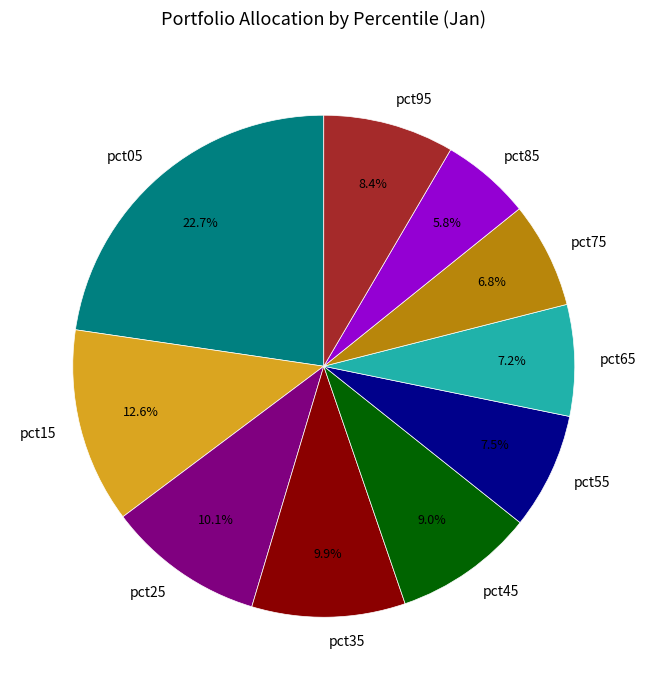

Is there a majority slice in this chart?

No